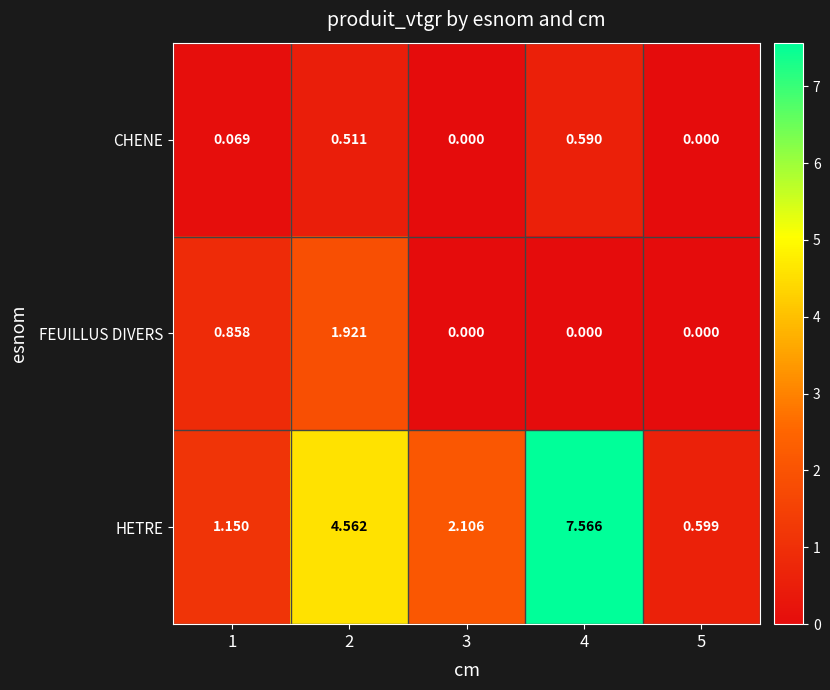

Which series has the largest total across all categories?

HETRE